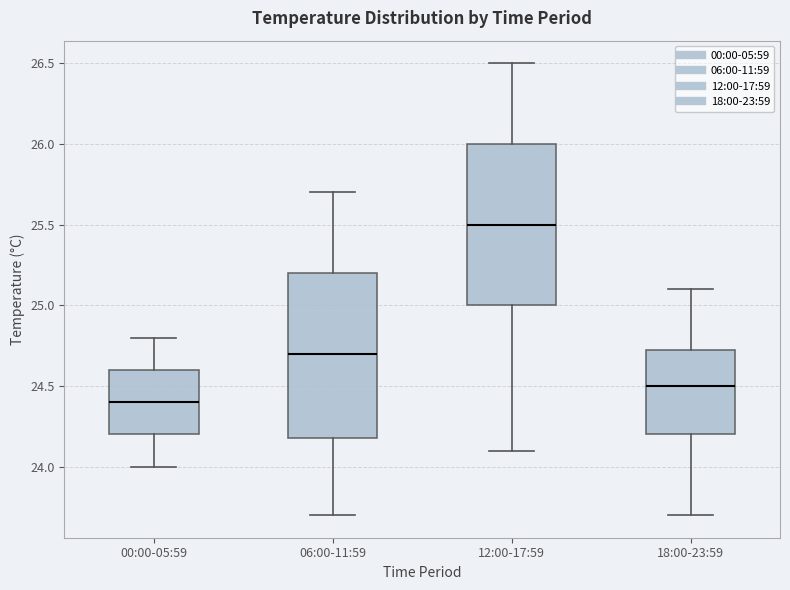

Which box's median line is the lowest?

00:00-05:59